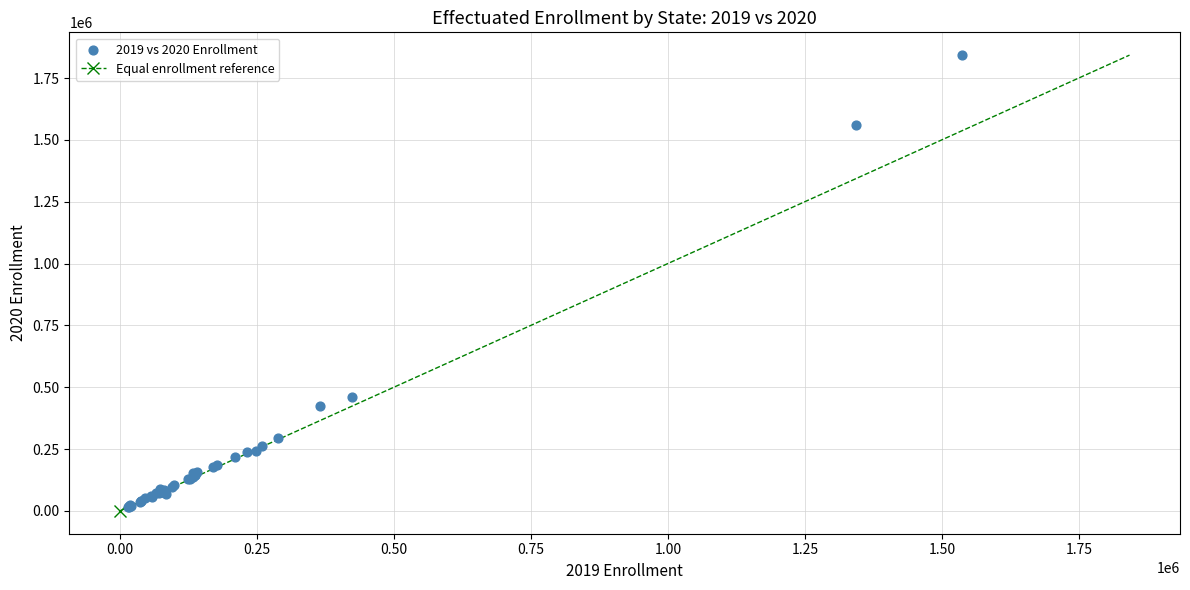

What Y value in the scatter plot is closest to 928970?

461322